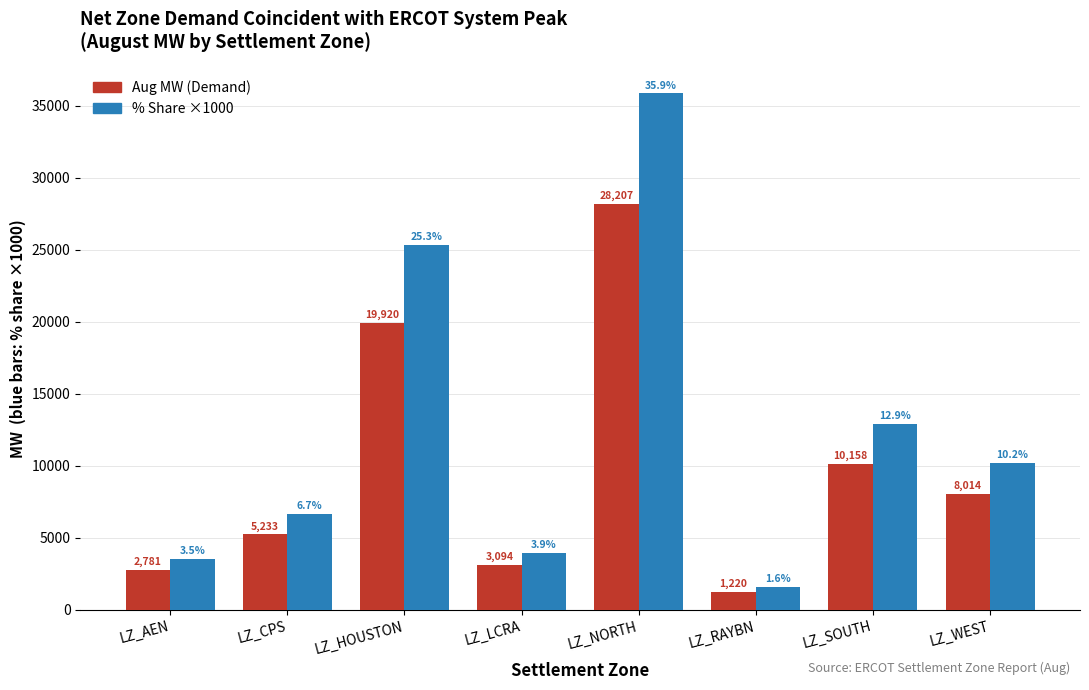

How many bars are there in each group?

2